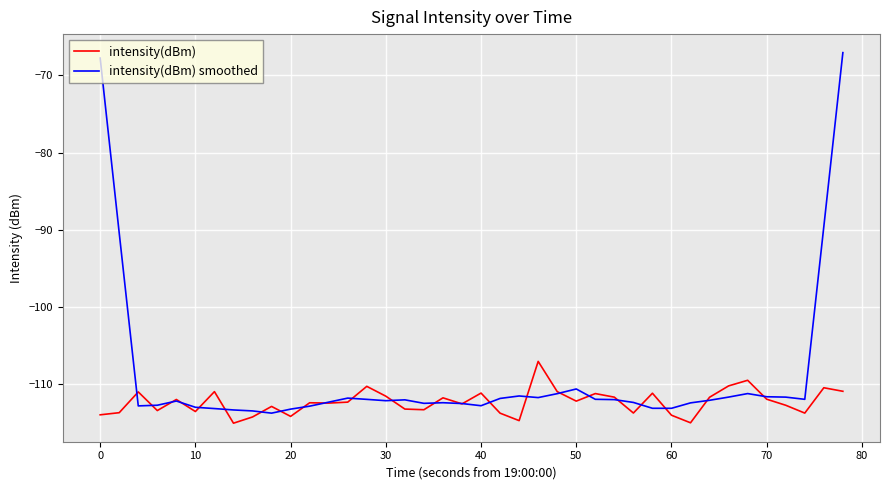

What is the difference between the maximum and minimum values in the intensity(dBm) series?

8.0